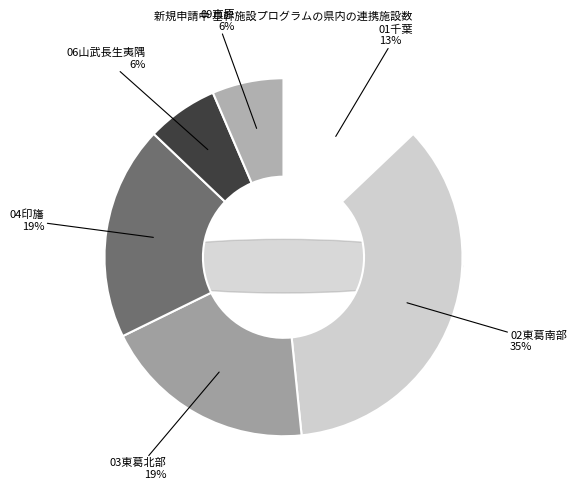

Is there any slice that represents more than half of the pie?

No